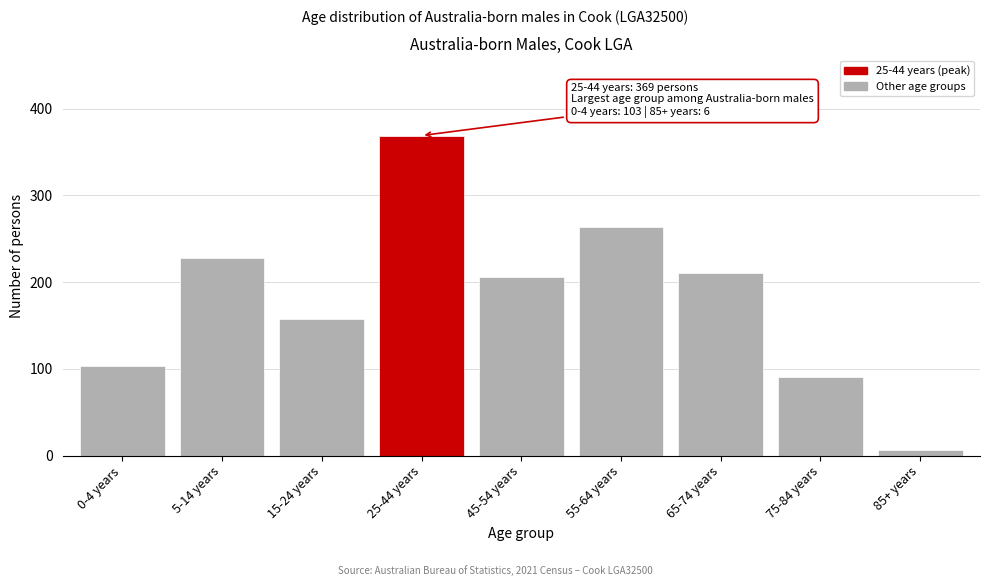

Reading left to right, what are all the values shown in this chart?

0-4 years=103	5-14 years=228	15-24 years=157	25-44 years=369	45-54 years=206	55-64 years=264	65-74 years=211	75-84 years=91	85+ years=6